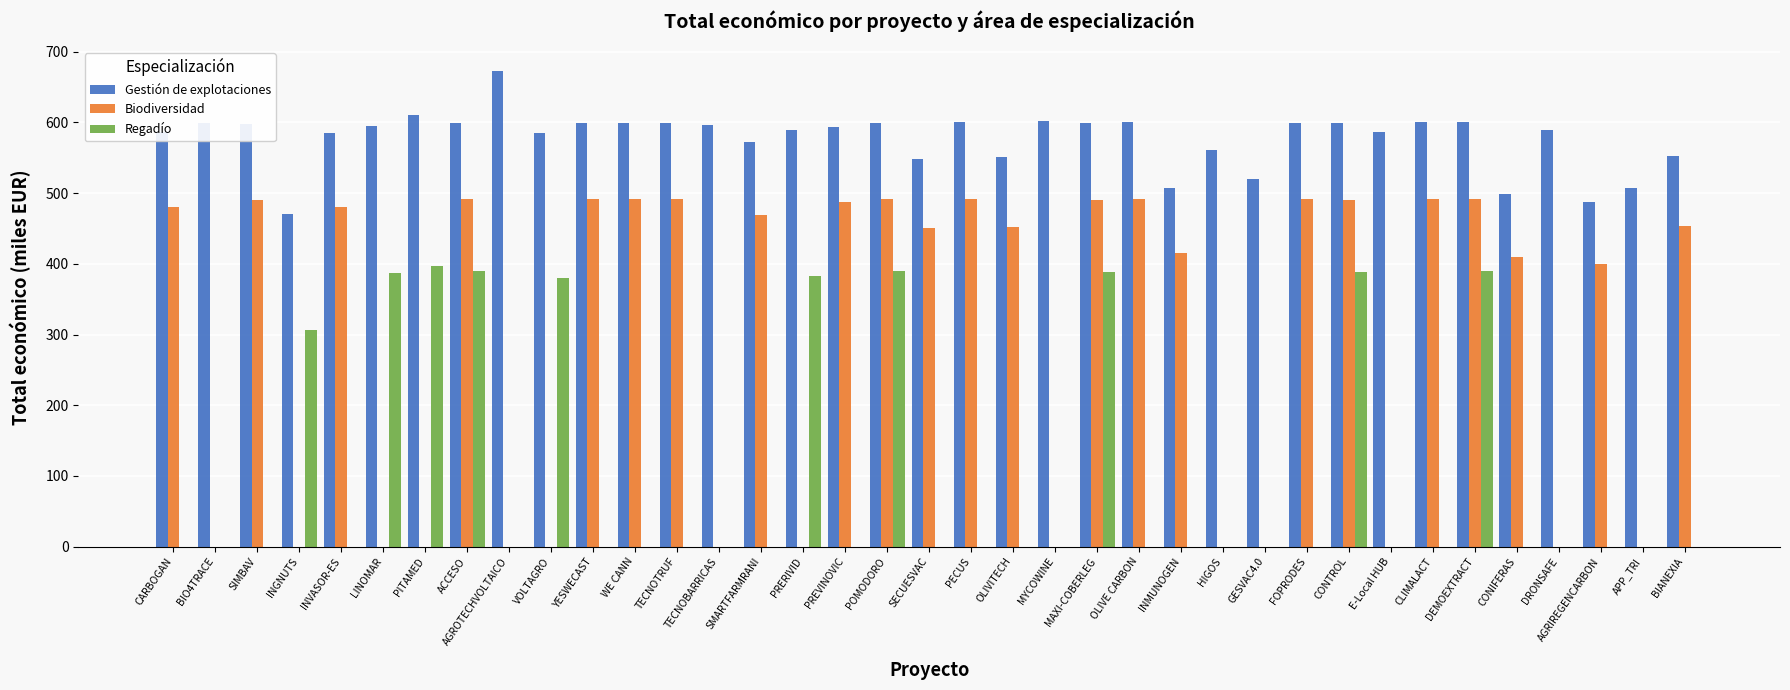

The value of Biodiversidad at ACCESO is 829.5. True or false?

False